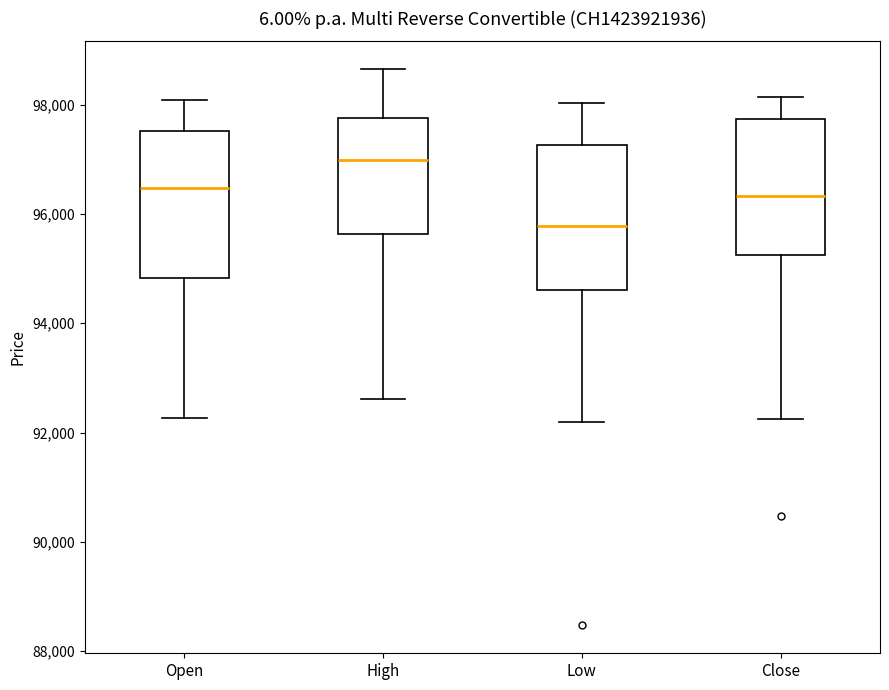

Which box has the highest median line?

High